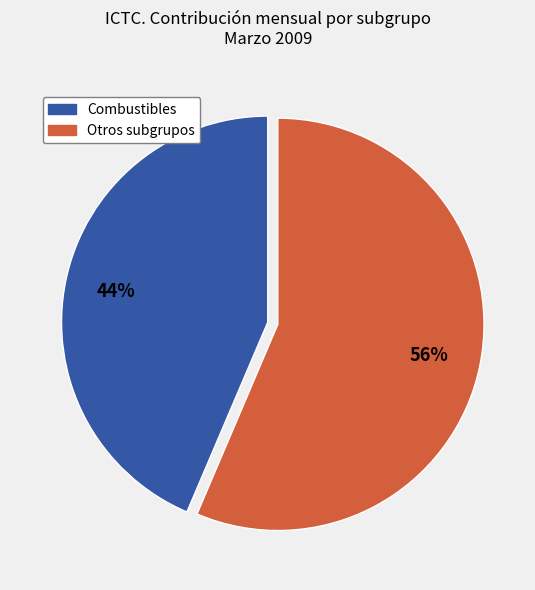

Does any single category account for the majority?

Yes